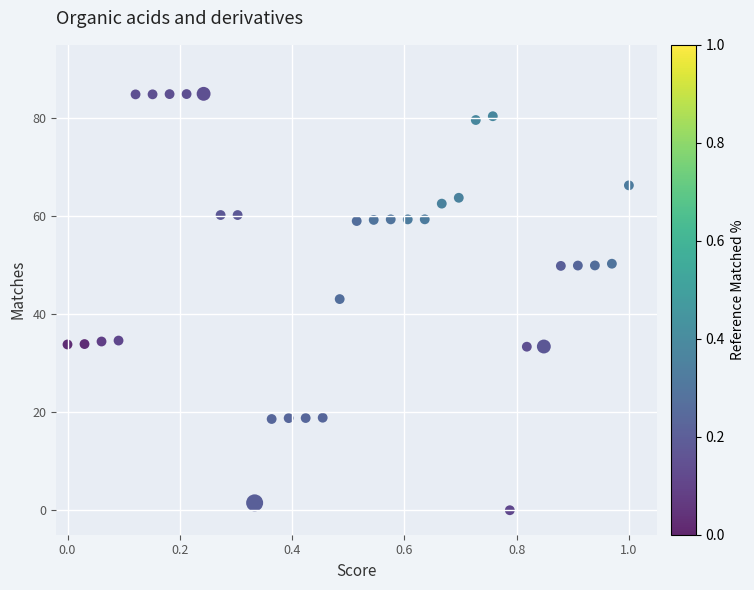

What Y value in the scatter plot is closest to 42?

43.1